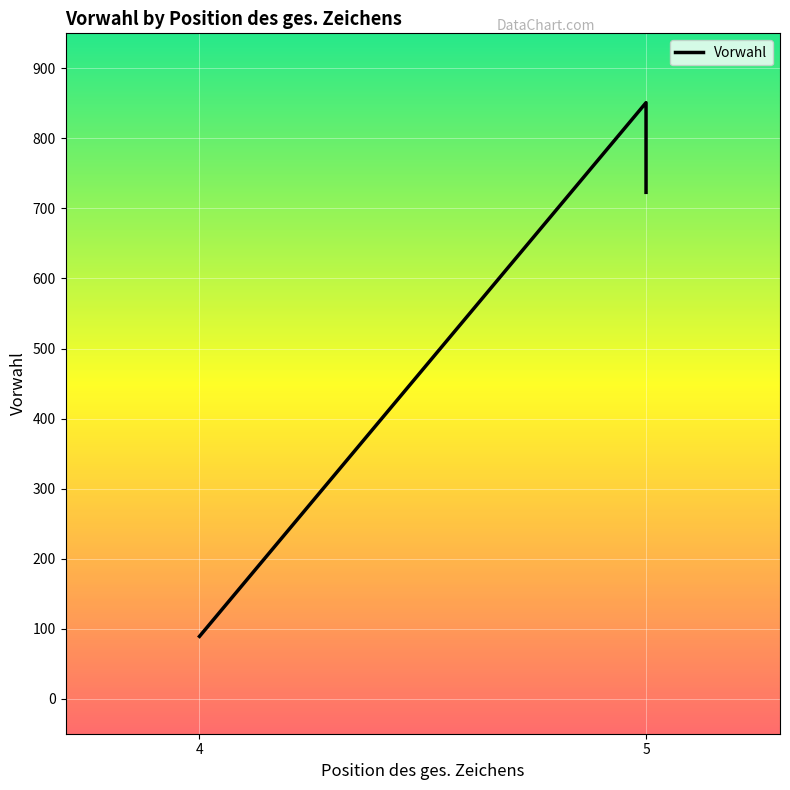

The chart shows a value of 851 at 5. True or false?

True